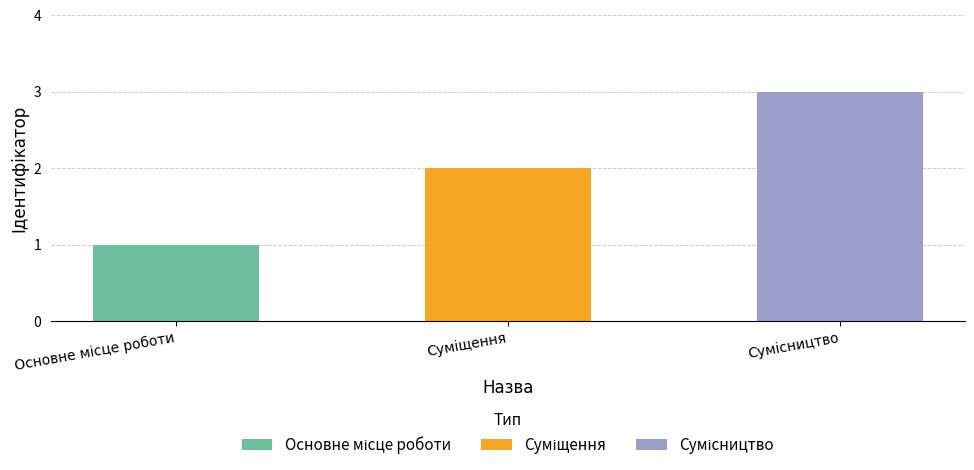

What is the label of the 1st bar from the right?

Сумісництво